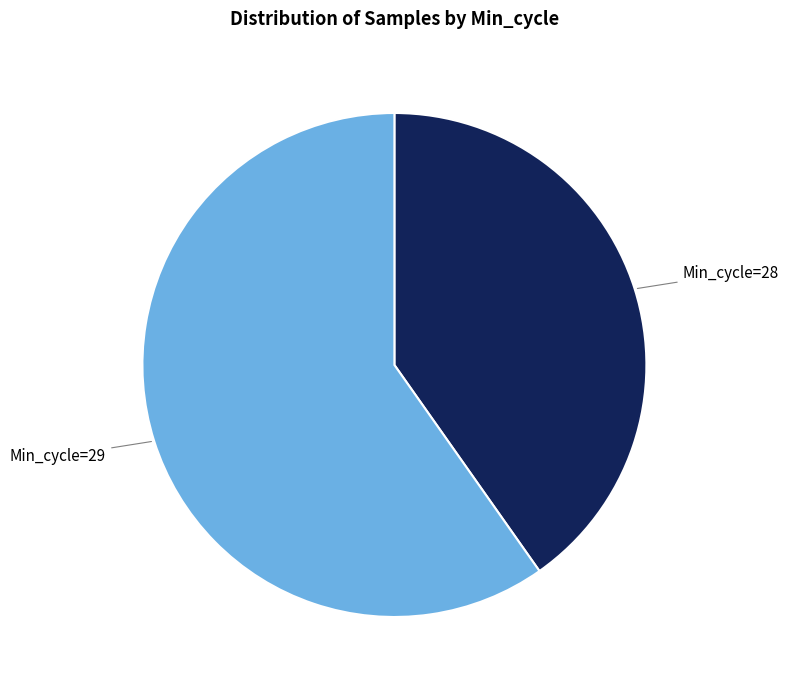

Count the number of slices in the pie.

2